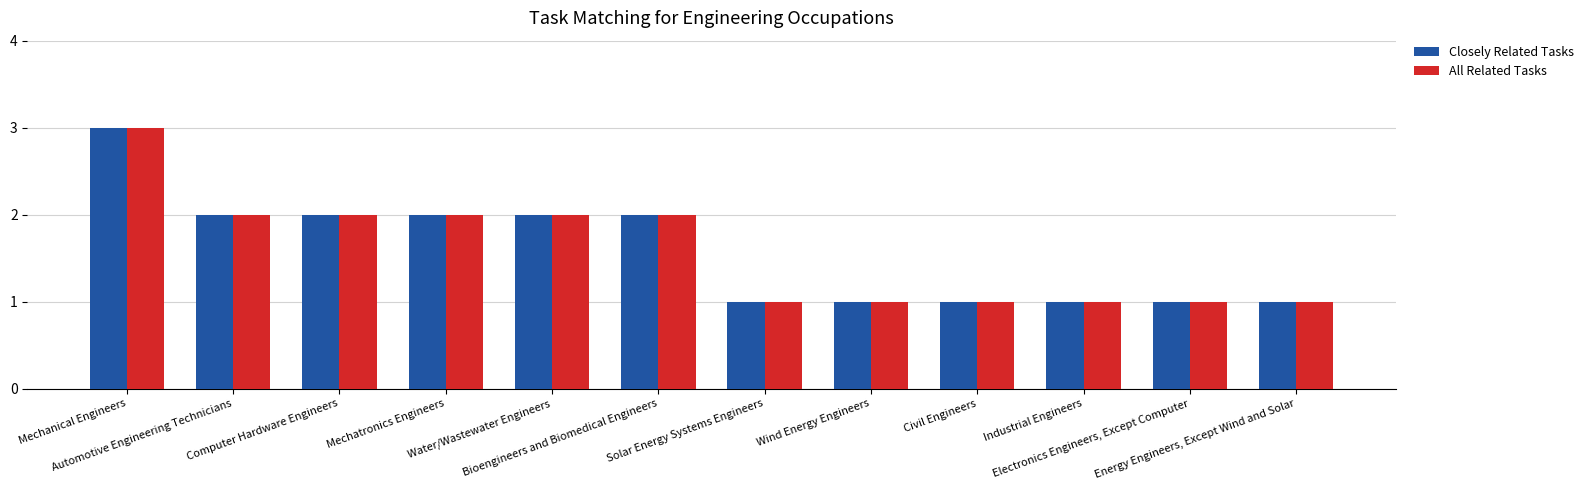

What is the sum of all All Related Tasks values?

19